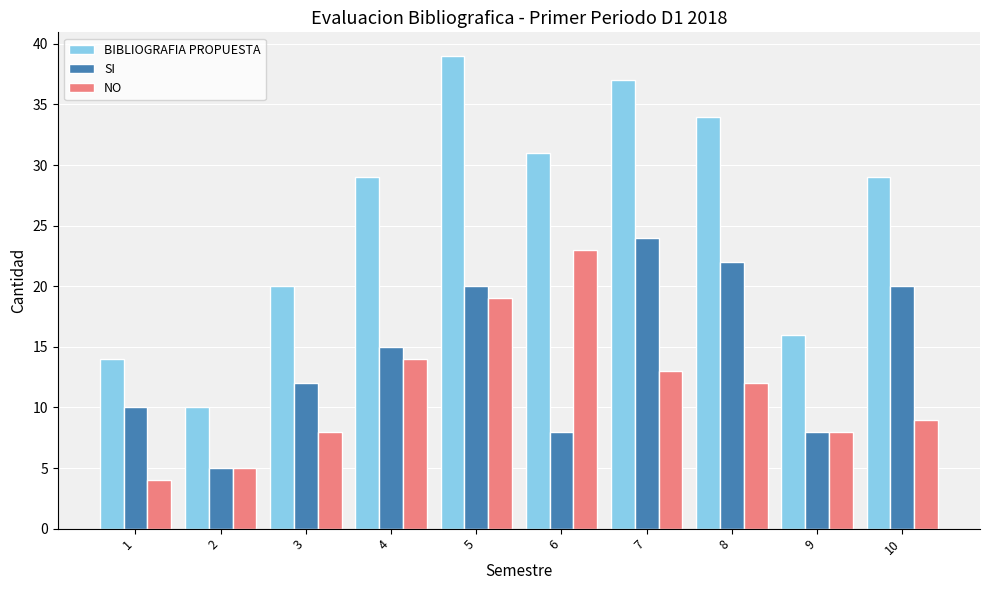

What are all the series names shown in the legend?

BIBLIOGRAFIA PROPUESTA, SI, NO